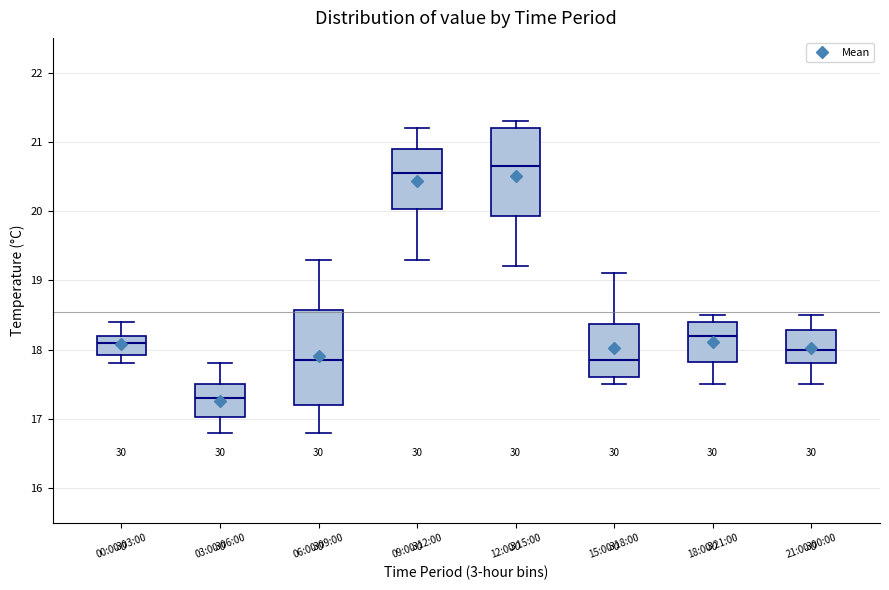

Reading left to right, transcribe this box plot: for each box, give where its median line is, the range the box spans, and where its two whiskers end, as read against the y-axis. The values are not printed on the chart, so give them approximately, as read against the axis.

00:00-03:00: median 18.1, box 17.9 to 18.2, whiskers 17.8 to 18.4
03:00-06:00: median 17.3, box 17.0 to 17.5, whiskers 16.8 to 17.8
06:00-09:00: median 17.9, box 17.2 to 18.6, whiskers 16.8 to 19.3
09:00-12:00: median 20.6, box 20.0 to 20.9, whiskers 19.3 to 21.2
12:00-15:00: median 20.7, box 19.9 to 21.2, whiskers 19.2 to 21.3
15:00-18:00: median 17.9, box 17.6 to 18.4, whiskers 17.5 to 19.1
18:00-21:00: median 18.2, box 17.8 to 18.4, whiskers 17.5 to 18.5
21:00-00:00: median 18.0, box 17.8 to 18.3, whiskers 17.5 to 18.5